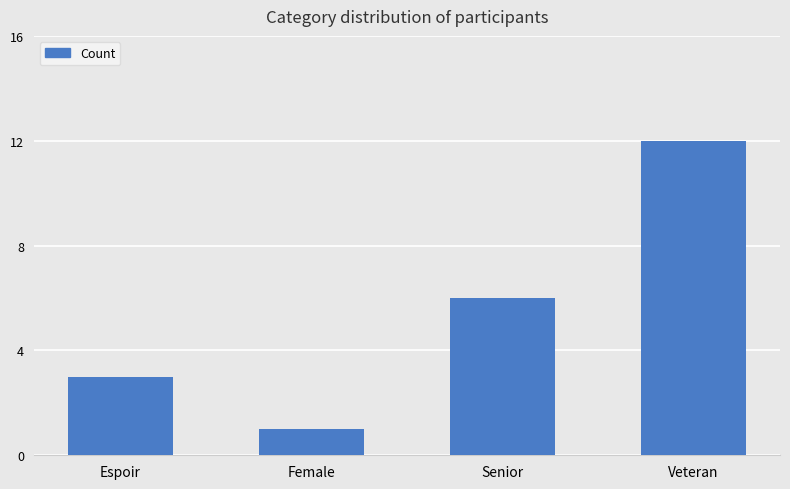

What is the value of the 3rd bar from the left?

6